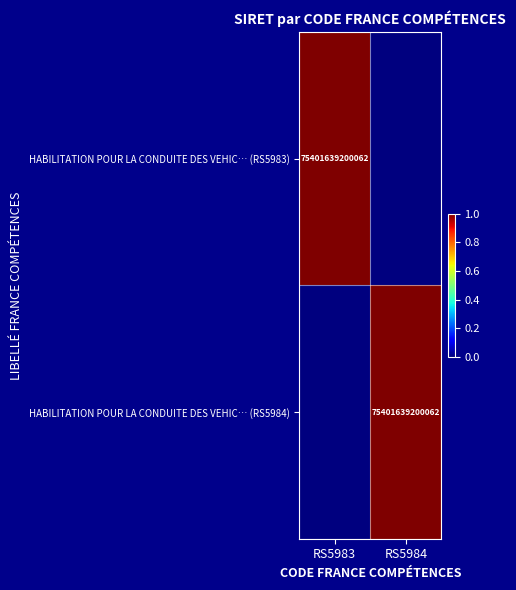

The HABILITATION POUR LA CONDUITE DES VEHIC… (RS5983) series shows 35547655657584 at RS5983. True or false?

False